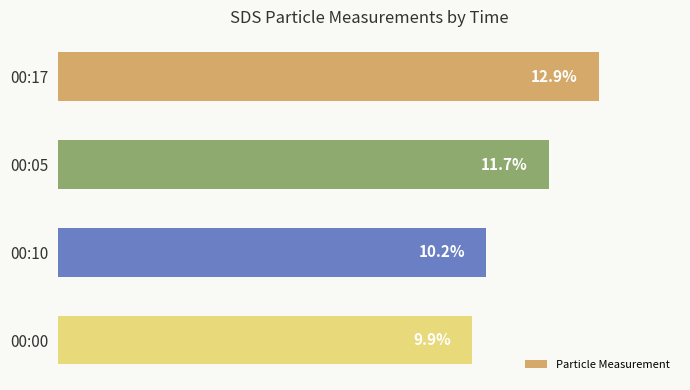

Which has a higher value, 00:05 or 00:17?

00:17